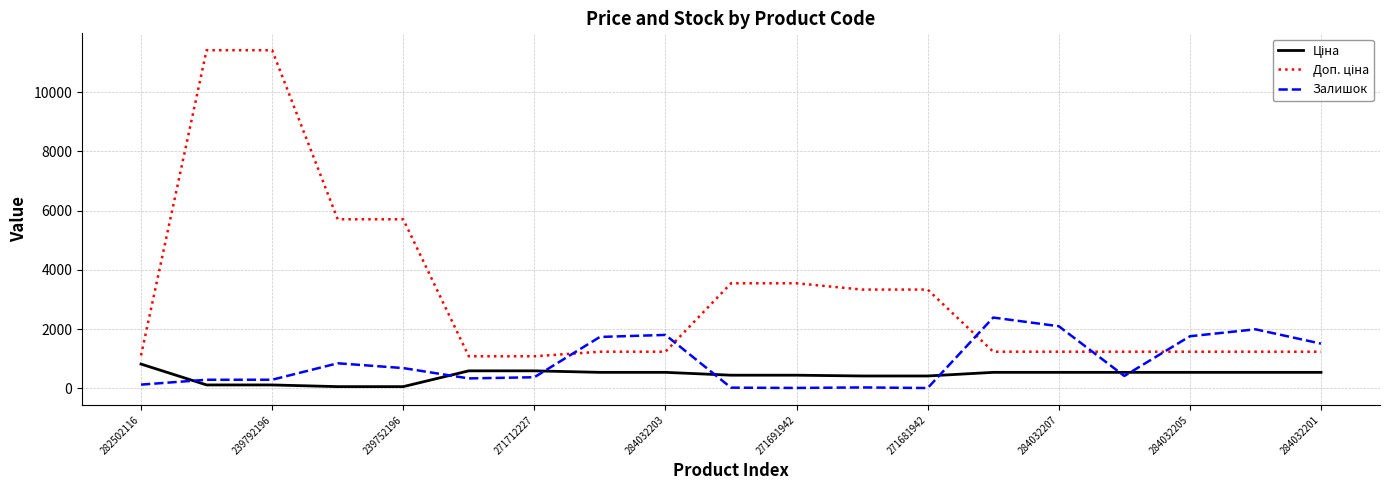

What is the highest value of the Залишок series?

2388.0